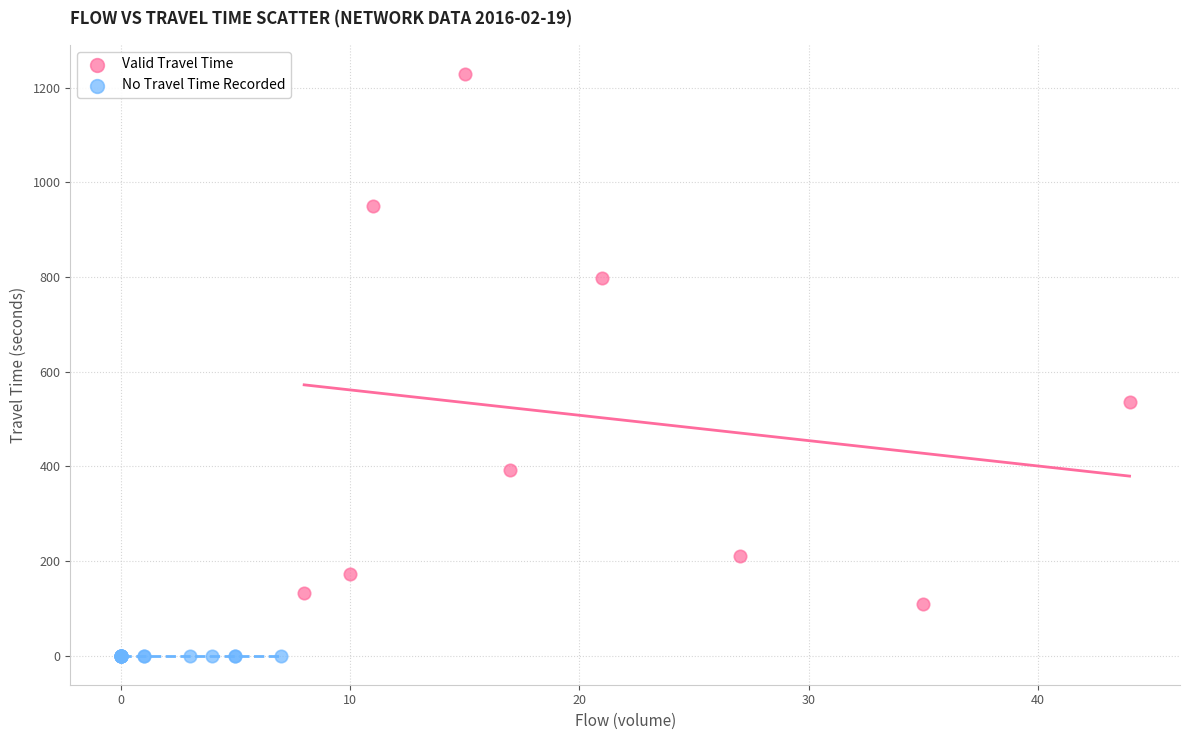

Which series contains the highest Y value?

Valid Travel Time